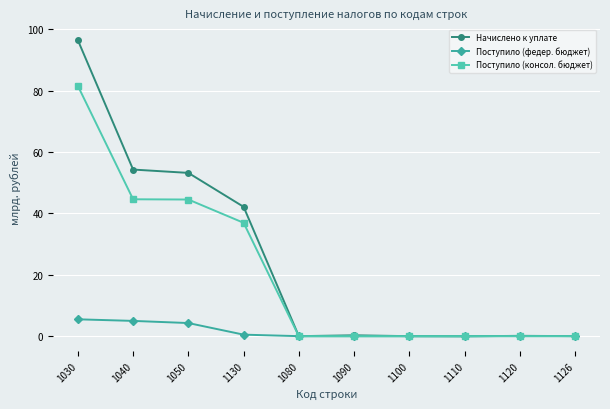

Where do Начислено к уплате and Поступило (федер. бюджет) first cross each other?

1130 and 1080